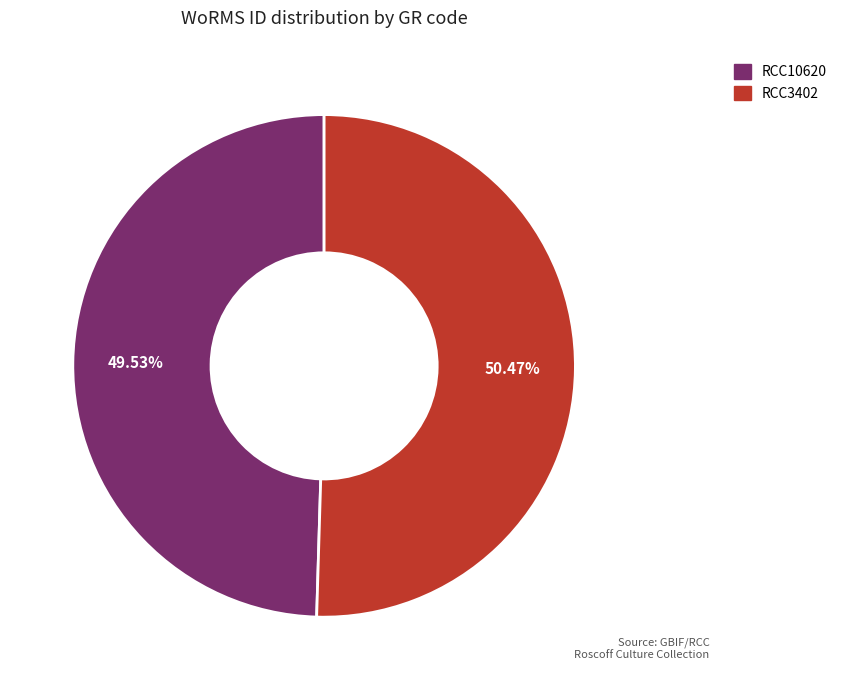

To the nearest percent, what is the difference between the largest and smallest slice percentages?

1%